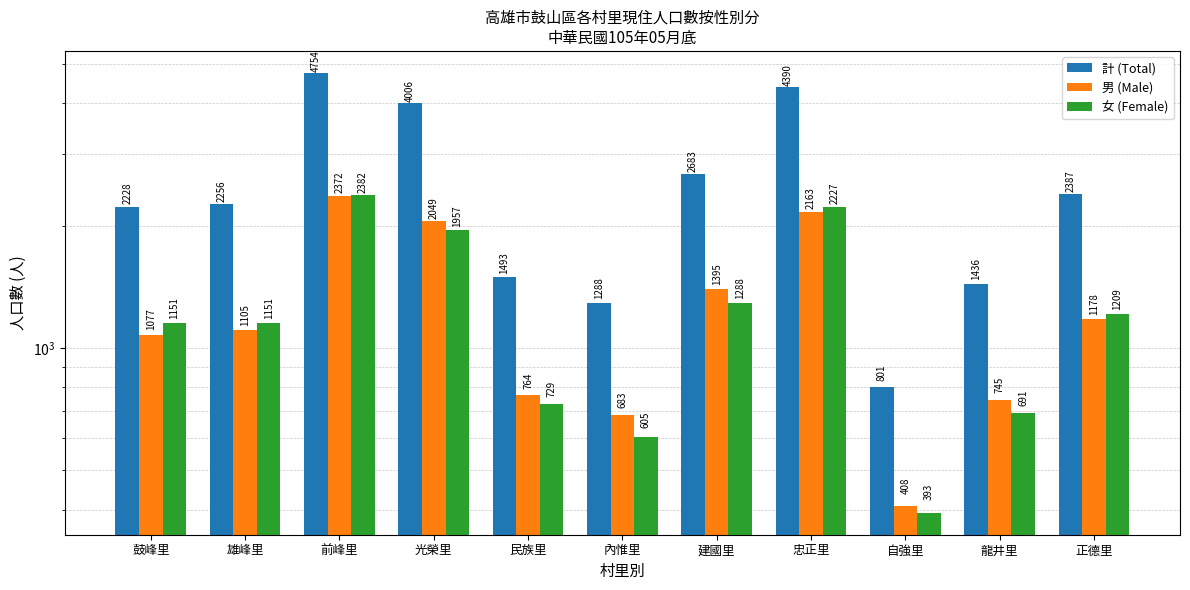

What is the average value of the 計 (Total) series?

2520